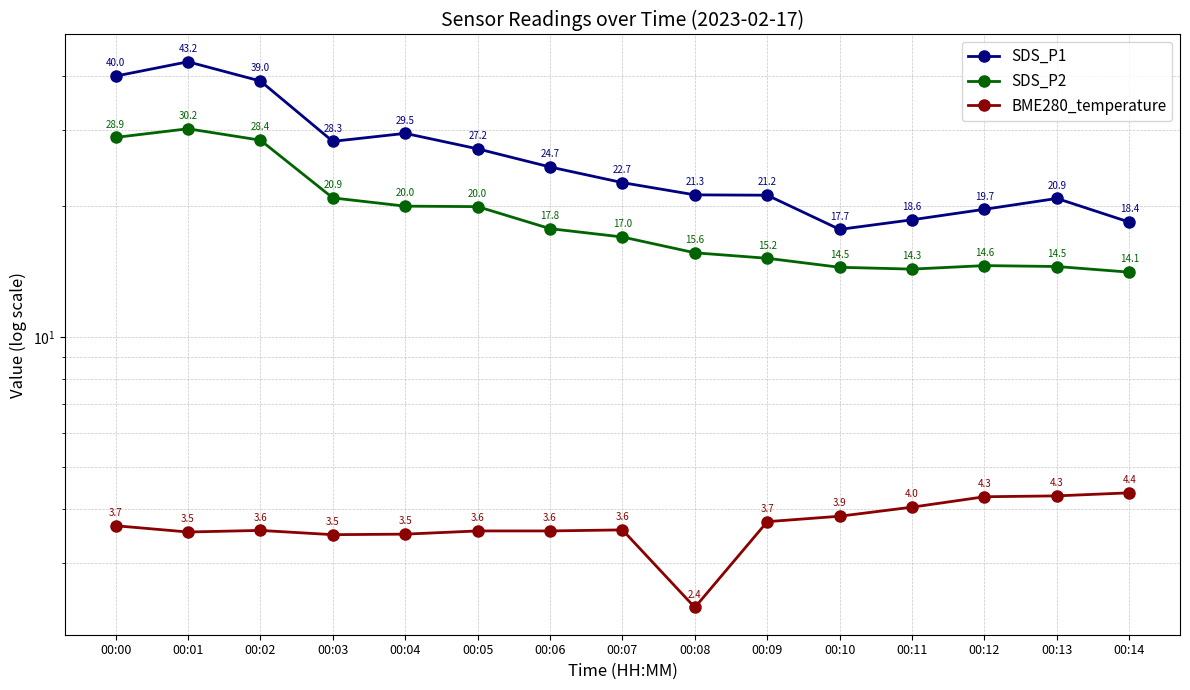

How many interior local valleys does the SDS_P2 series have?

1